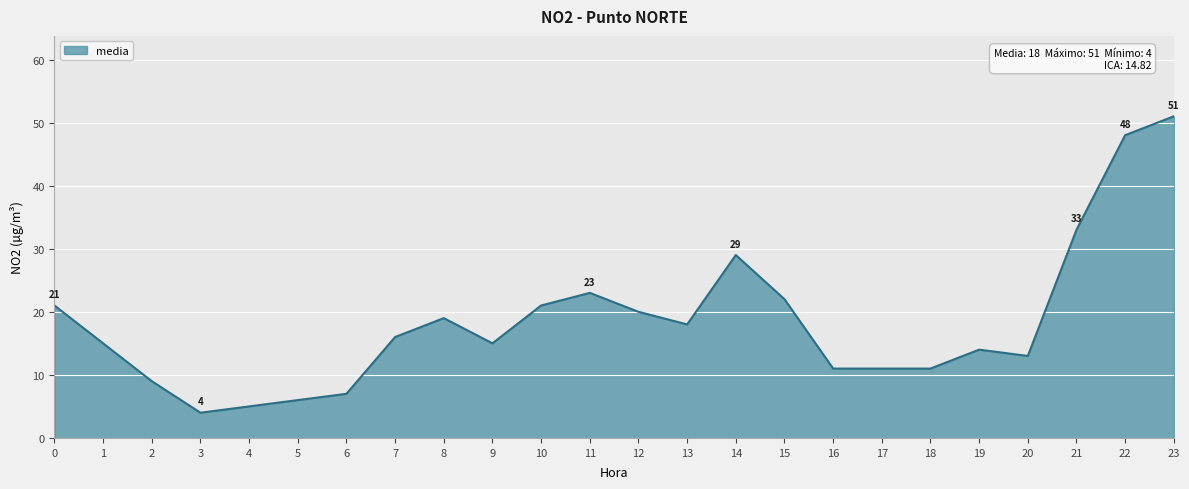

What is the change in value from 0 to 15?

+1